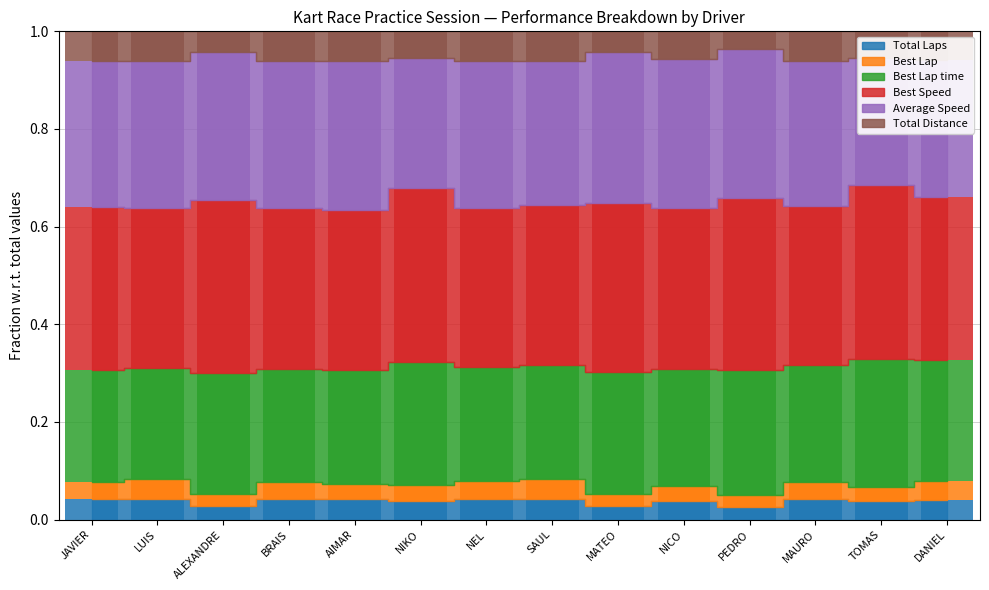

Is it true that Best Lap equals 0.0 at BRAIS?

False